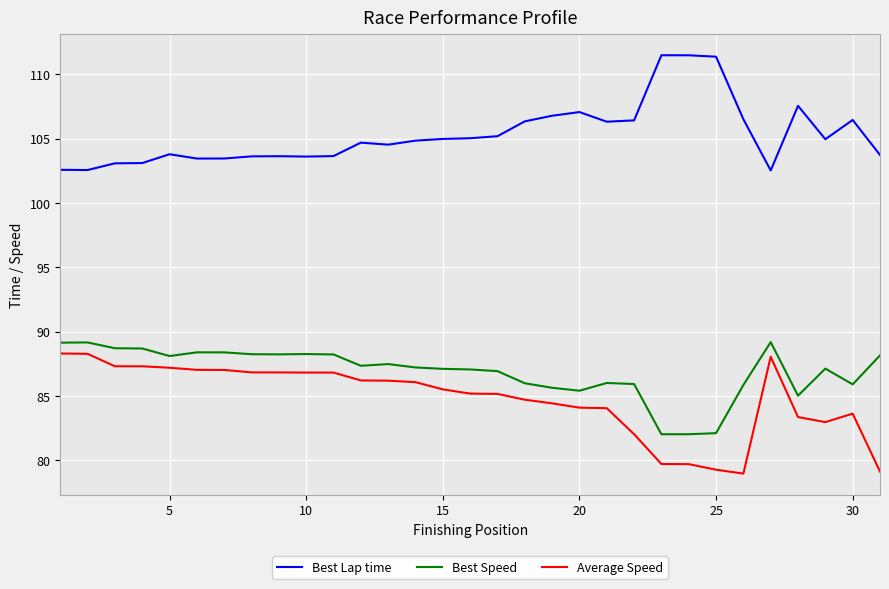

True or false: Best Speed and Average Speed cross at least once.

False